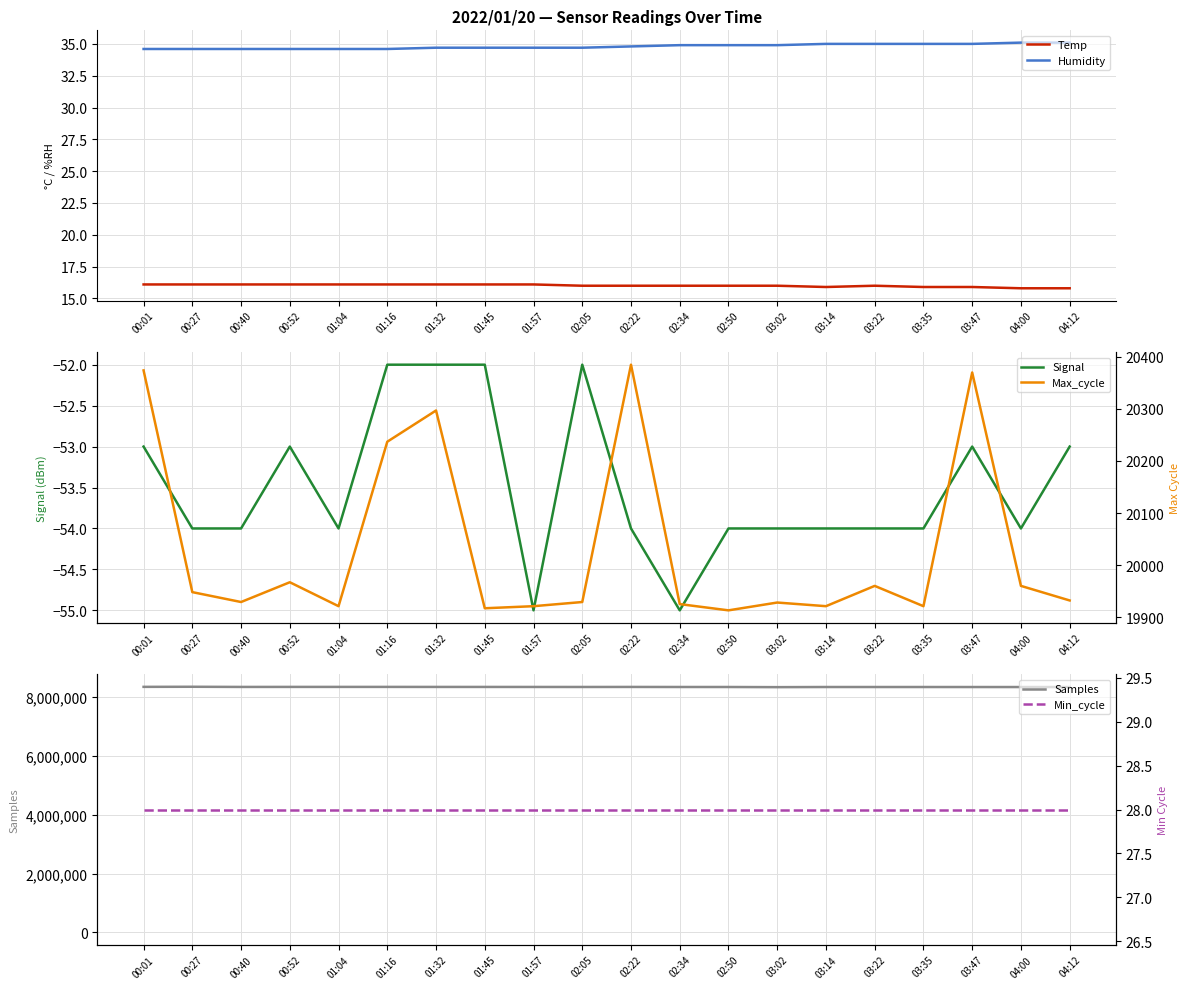

True or false: Temp and Humidity cross at least once.

False